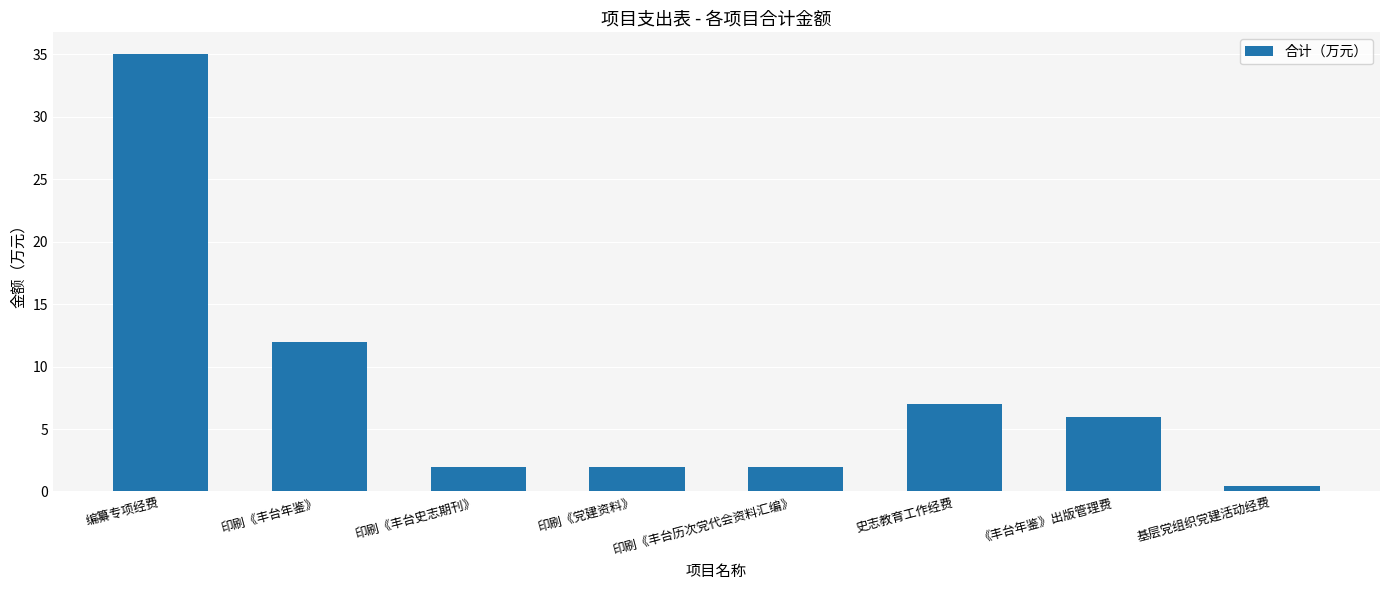

What is the difference between the maximum and minimum values?

34.6